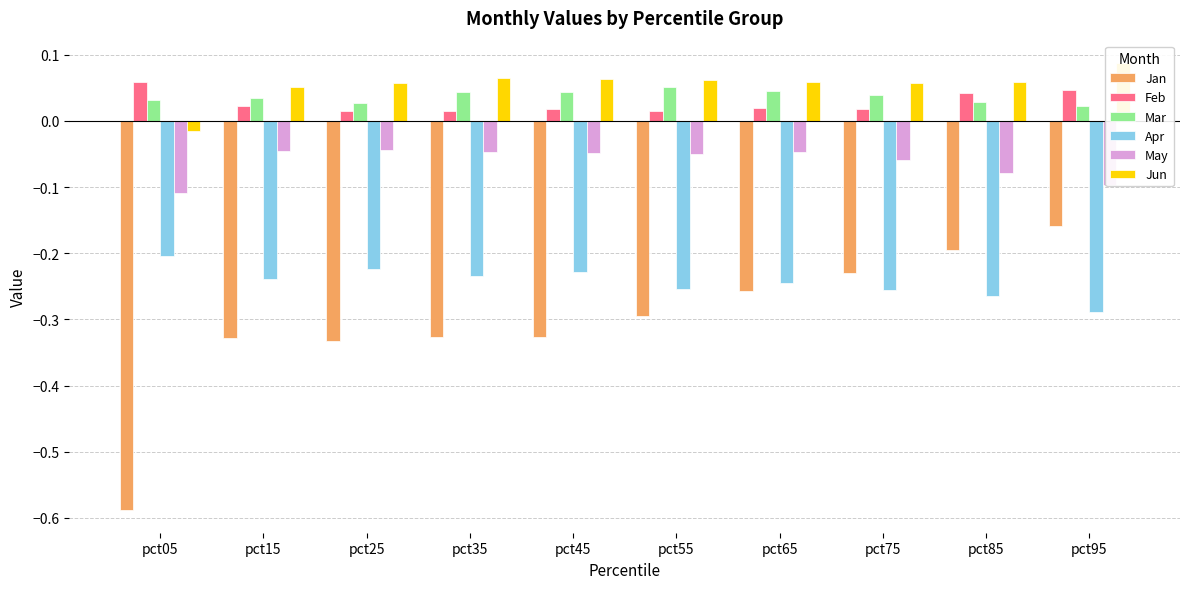

Is it true that May equals -0.0 at pct85?

False